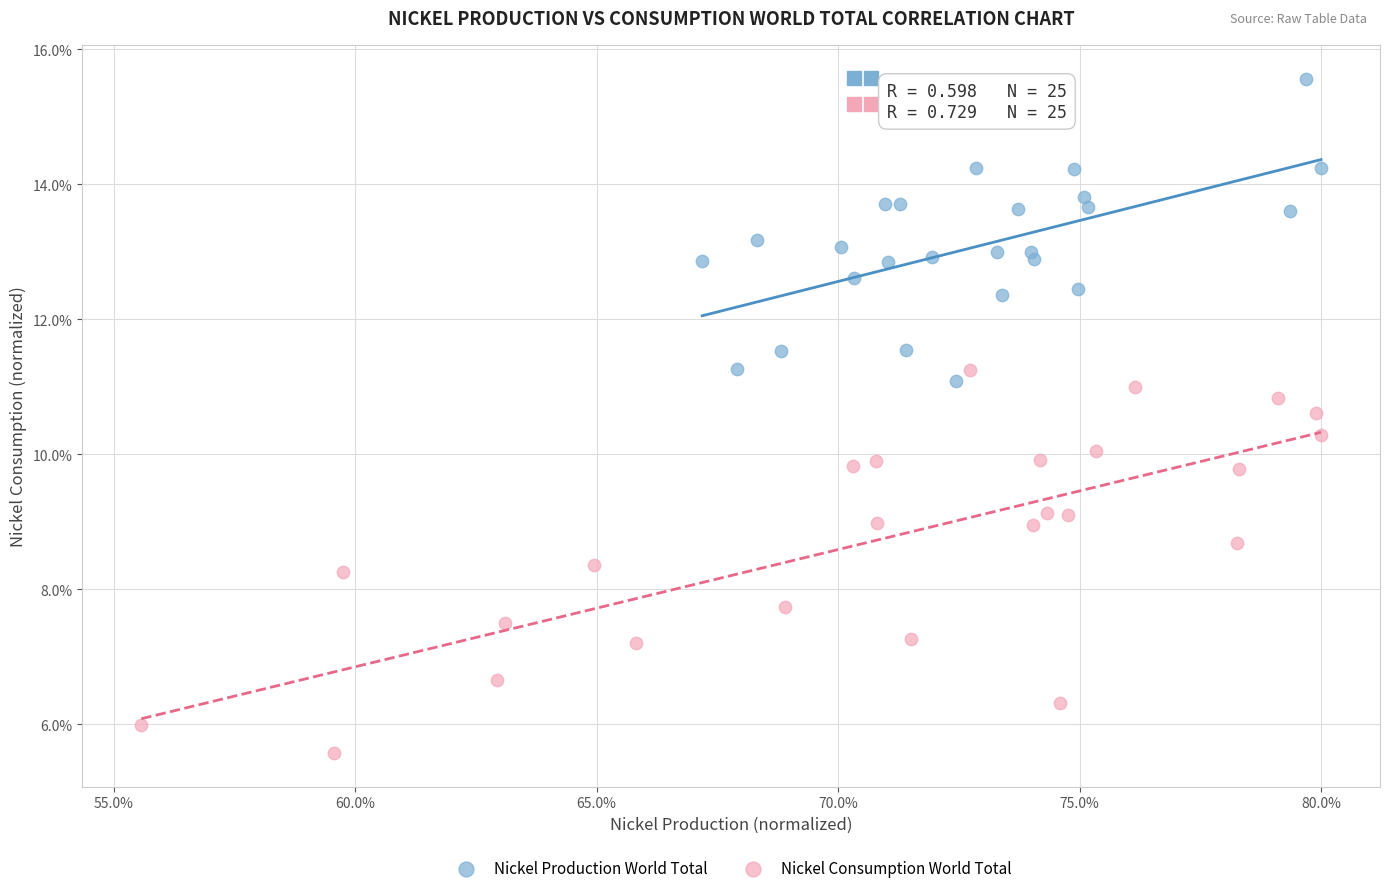

Which series has the widest spread of Y values?

Nickel Consumption World Total